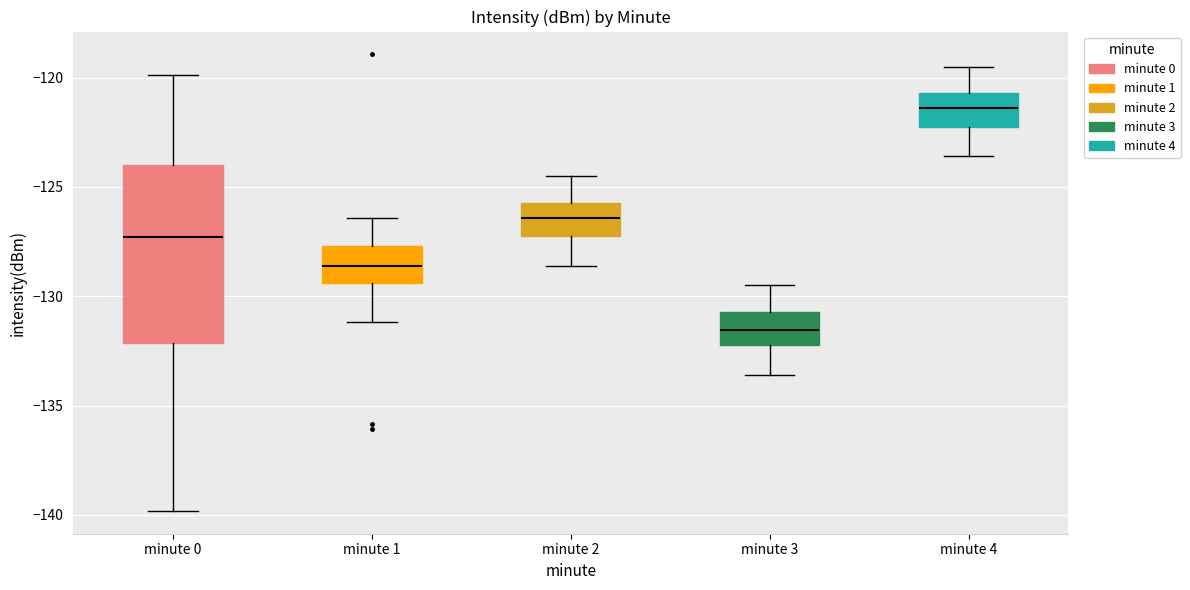

Where does the upper whisker of the box for minute 1 end on the y-axis? The values are not printed on the chart, so give them approximately, as read against the axis.

-126.5